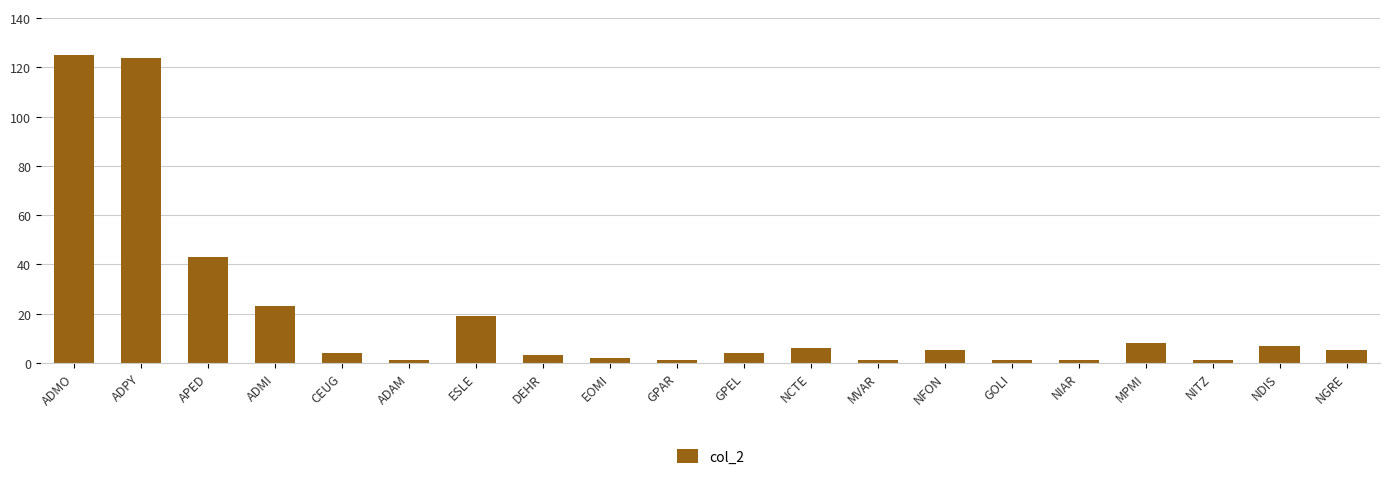

What is the maximum value shown in the chart?

125